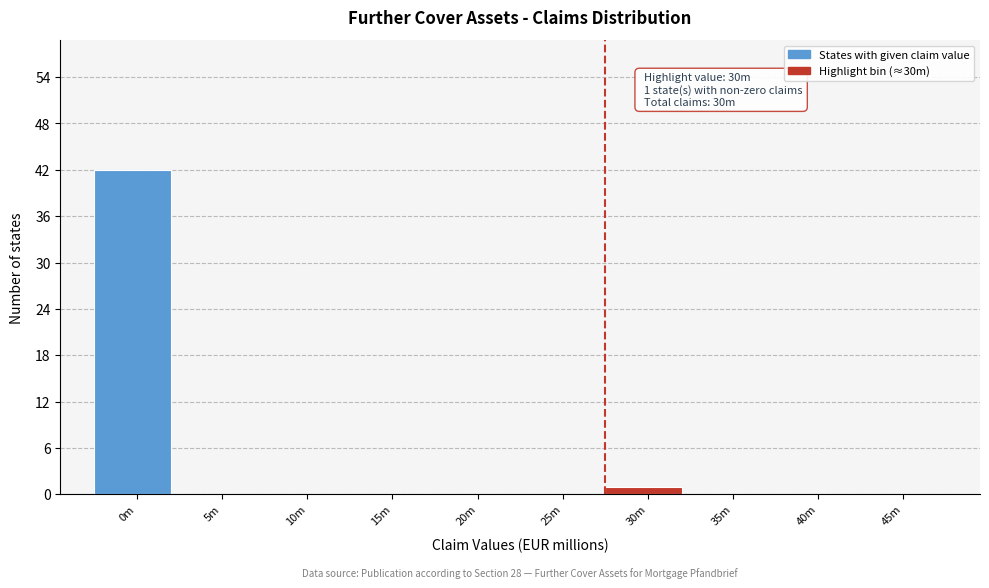

Reading right to left, what are all the values shown in this chart?

45m=0	40m=0	35m=0	30m=1	25m=0	20m=0	15m=0	10m=0	5m=0	0m=42